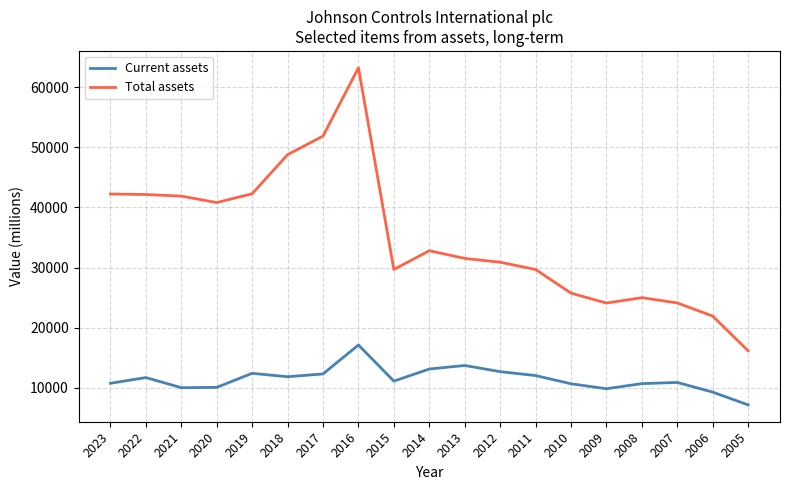

Which series changed the most between 2020 and 2013?

Total assets